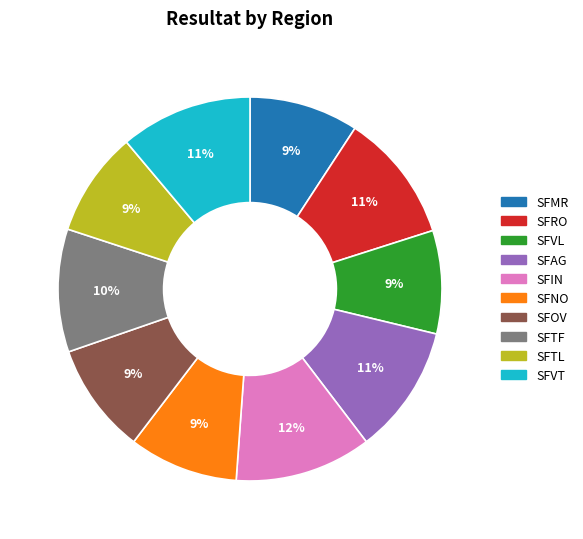

Does SFTL represent more than half of the total?

No